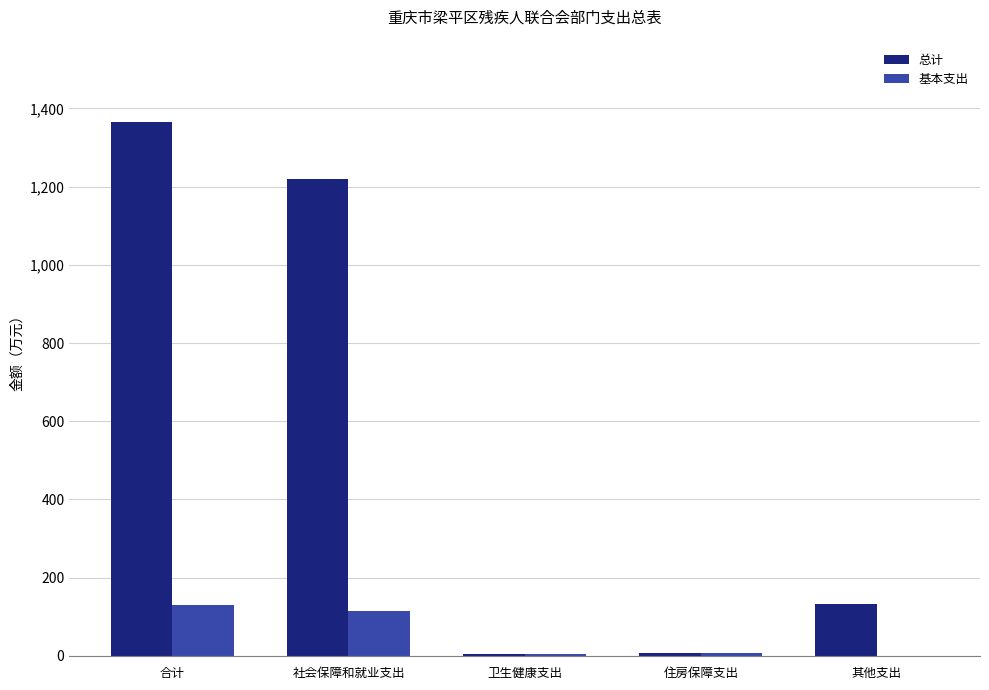

What are all the series names shown in the legend?

总计, 基本支出